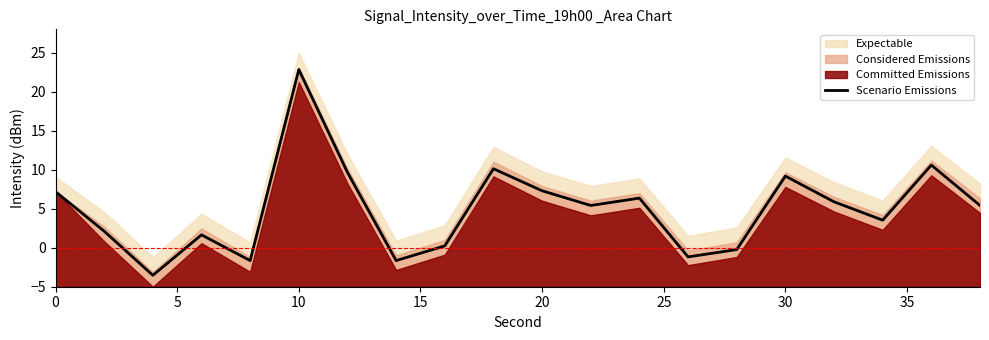

What is the lowest value of the Scenario Emissions series?

-3.5